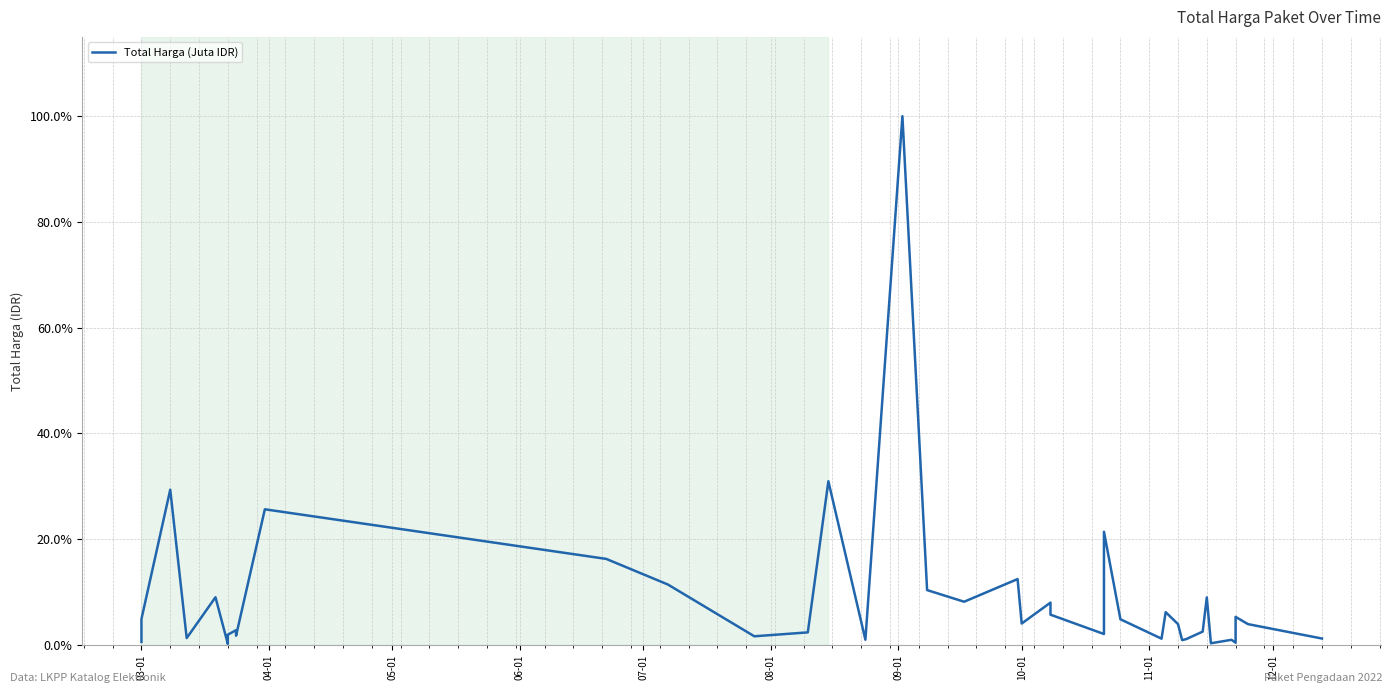

Does the chart display data point markers on the line(s)?

No